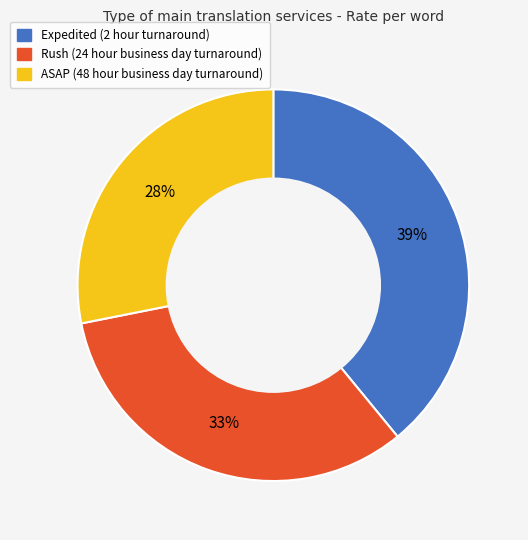

To the nearest percent, what is the difference between the largest and smallest slice percentages?

11%